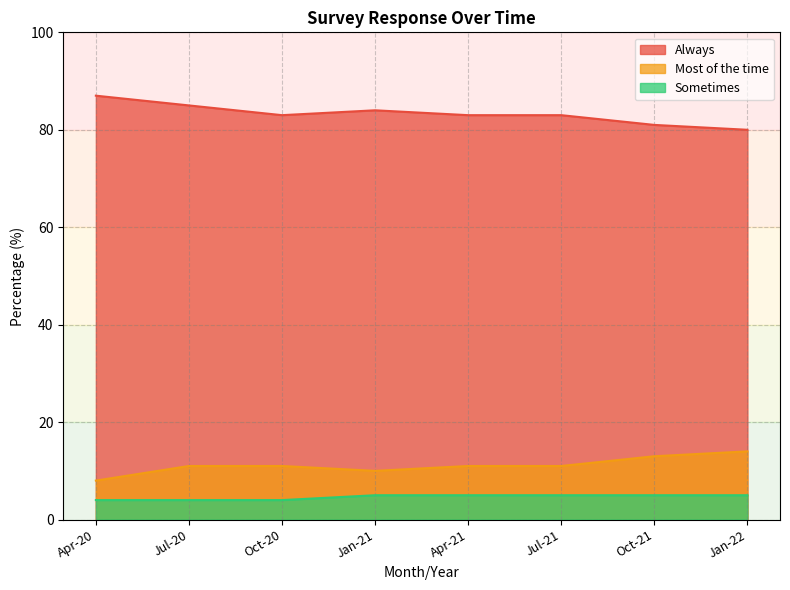

What is the difference between the second highest and minimum values in the Sometimes series?

1